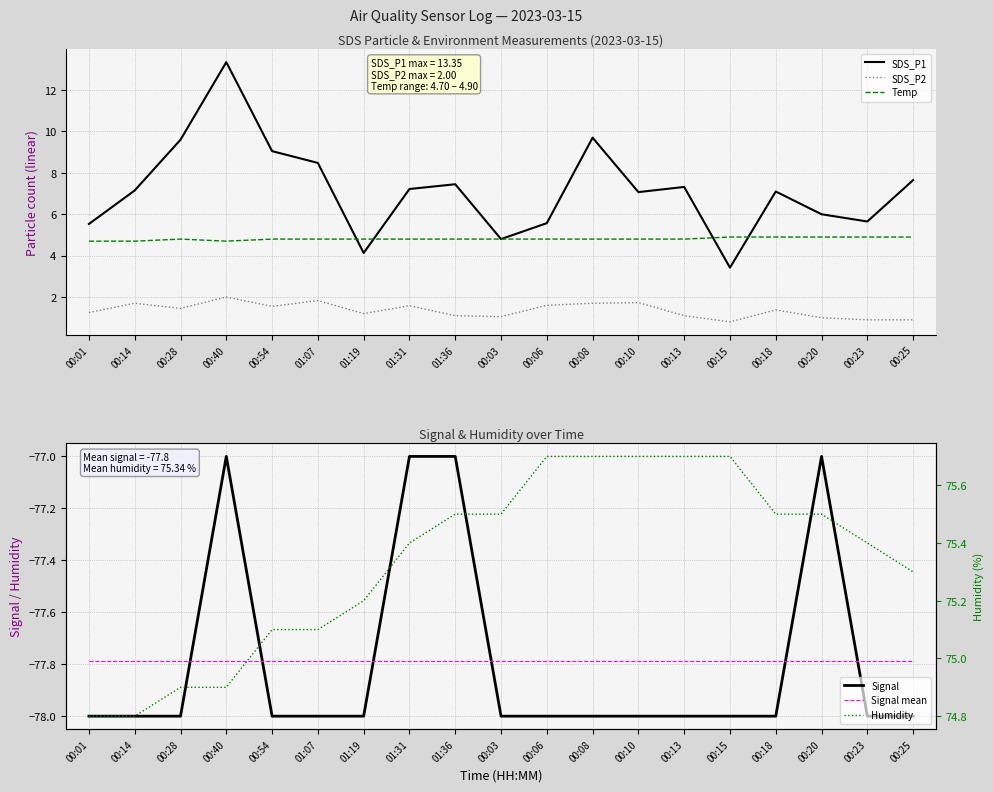

Between 01:07 and 00:15, which is larger?

01:07